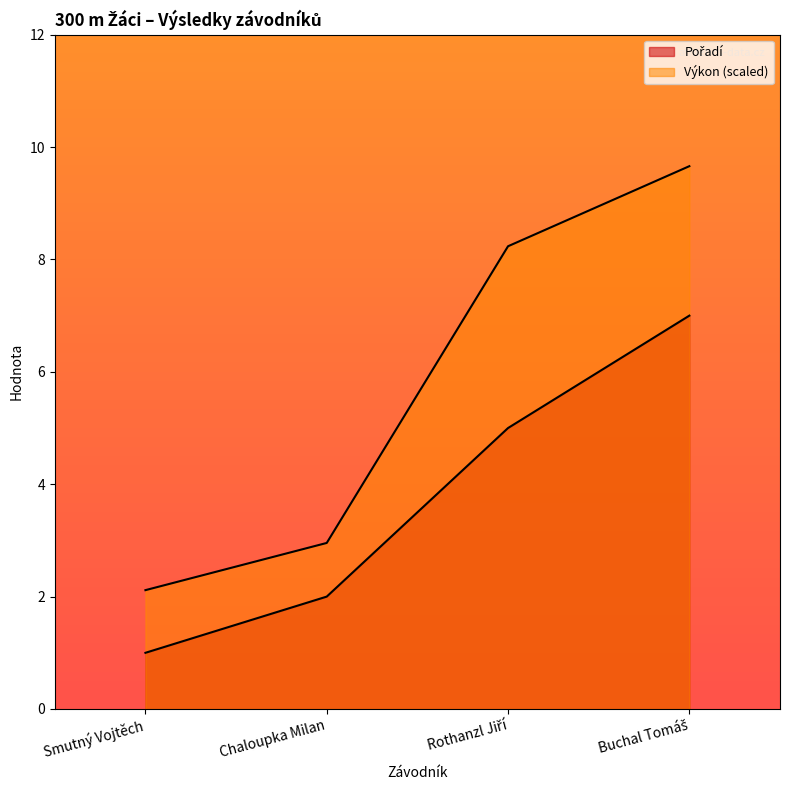

What position from the left is Buchal Tomáš?

4